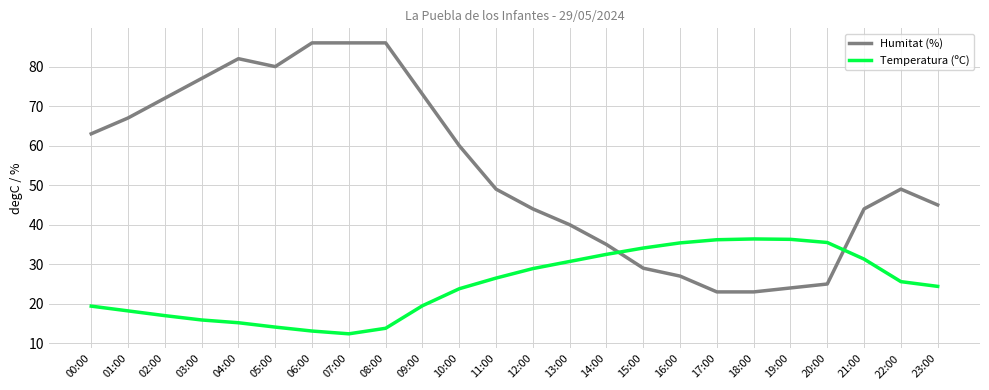

Which series ends up on top after the final intersection of Temperatura (ºC) and Humitat (%)?

Humitat (%)